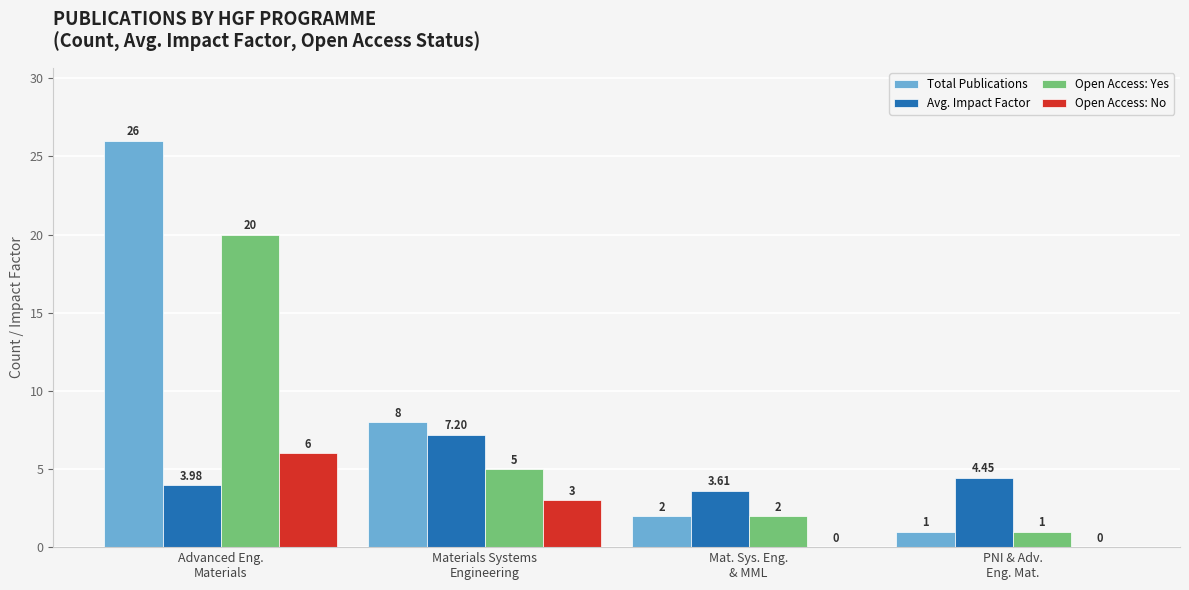

At which label does Avg. Impact Factor first exceed 4?

Materials Systems
Engineering